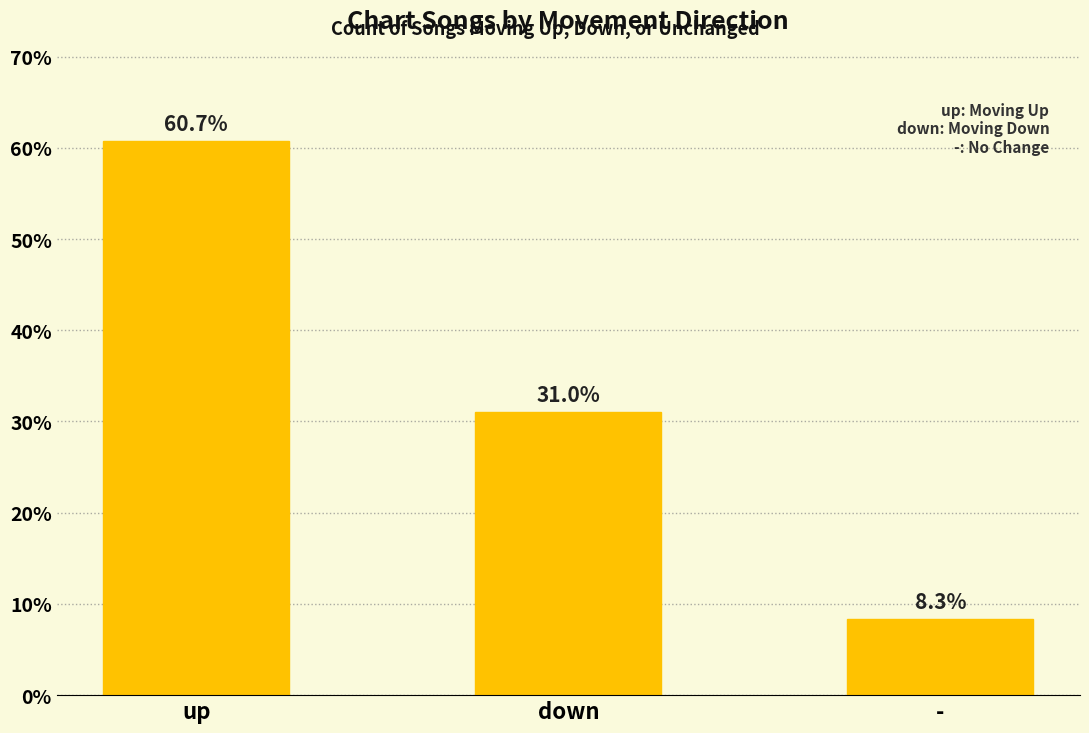

What is the label of the 2nd bar from the left?

down